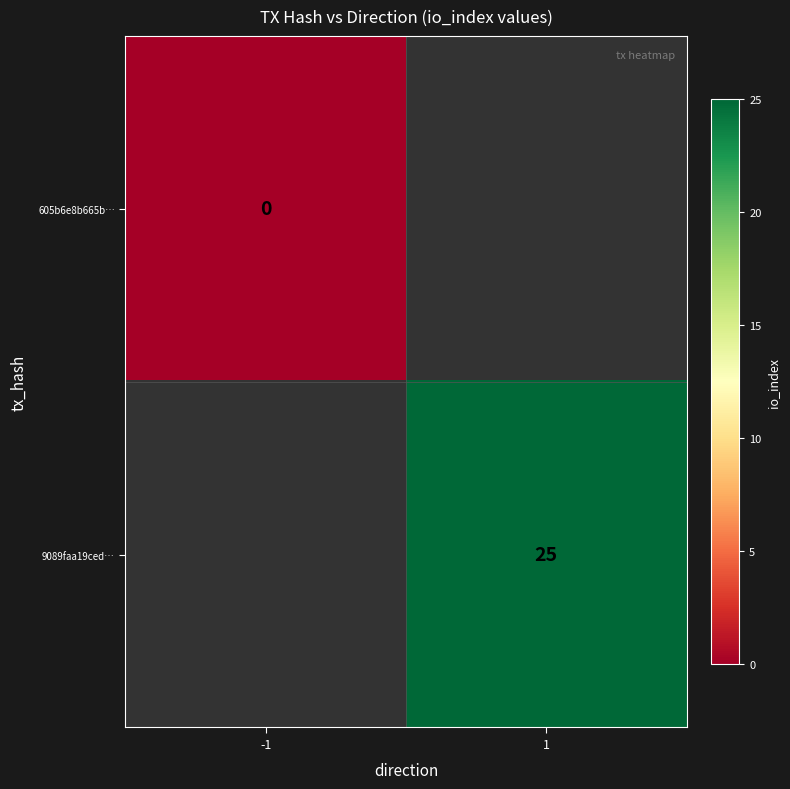

Which label corresponds to the smallest value in the chart?

-1